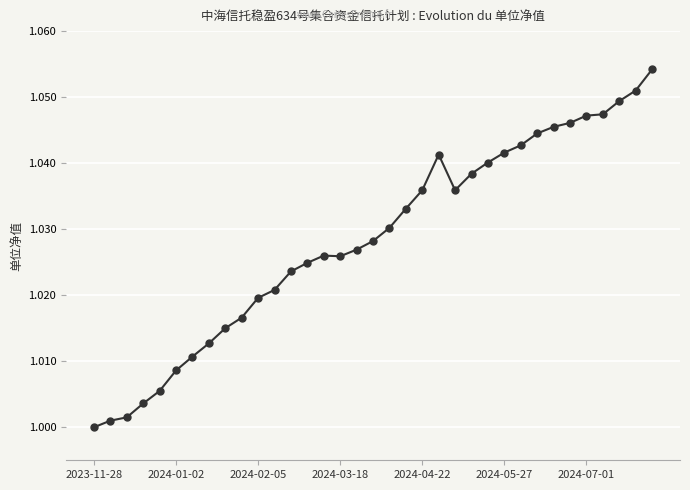

What is the sum of all values?

36.0